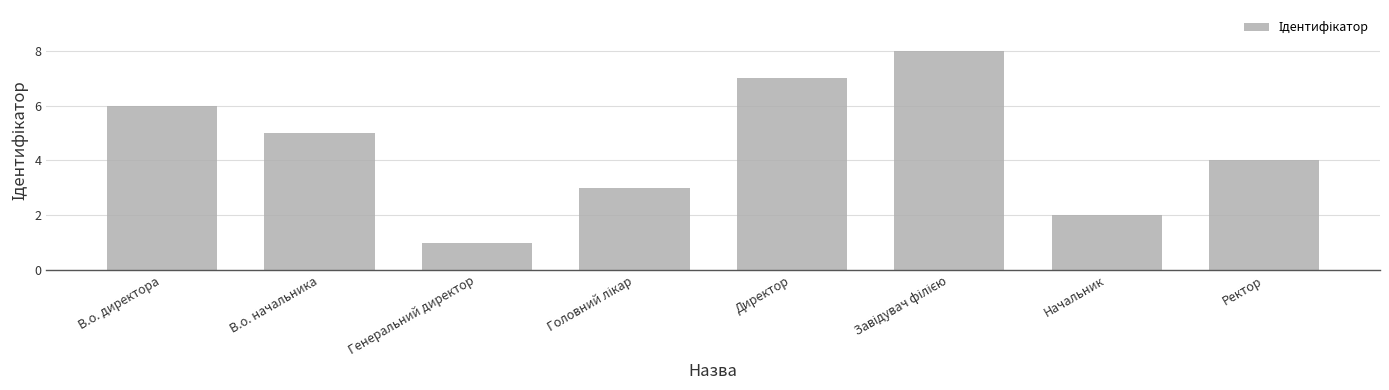

At which label does the data first exceed 5?

В.о. директора